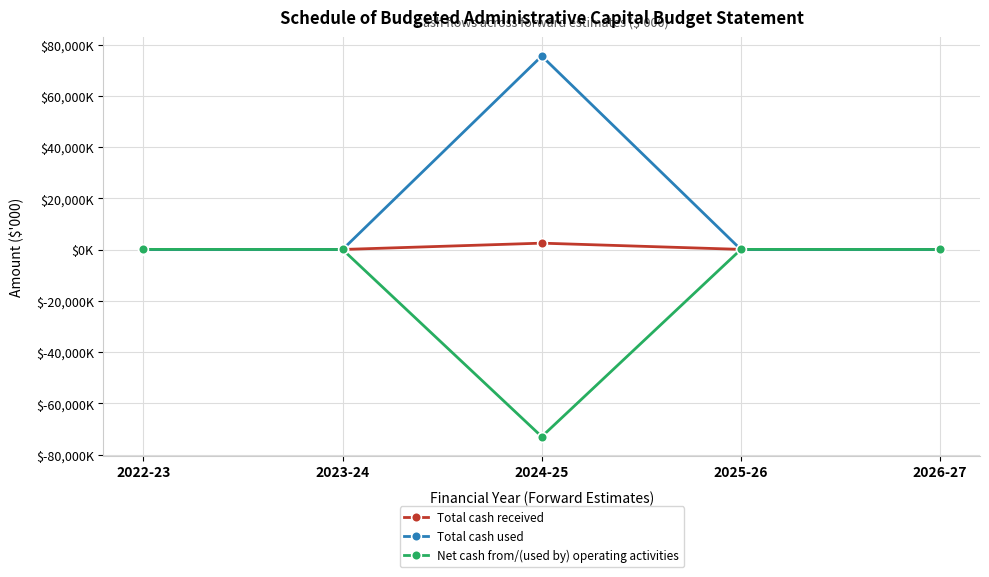

Reading right to left, extract all data points from this chart.

Total cash received: 2026-27=33	2025-26=66	2024-25=2500	2023-24=33	2022-23=66
Total cash used: 2026-27=0	2025-26=0	2024-25=75500	2023-24=0	2022-23=0
Net cash from/(used by) operating activities: 2026-27=33	2025-26=66	2024-25=-73000	2023-24=33	2022-23=66